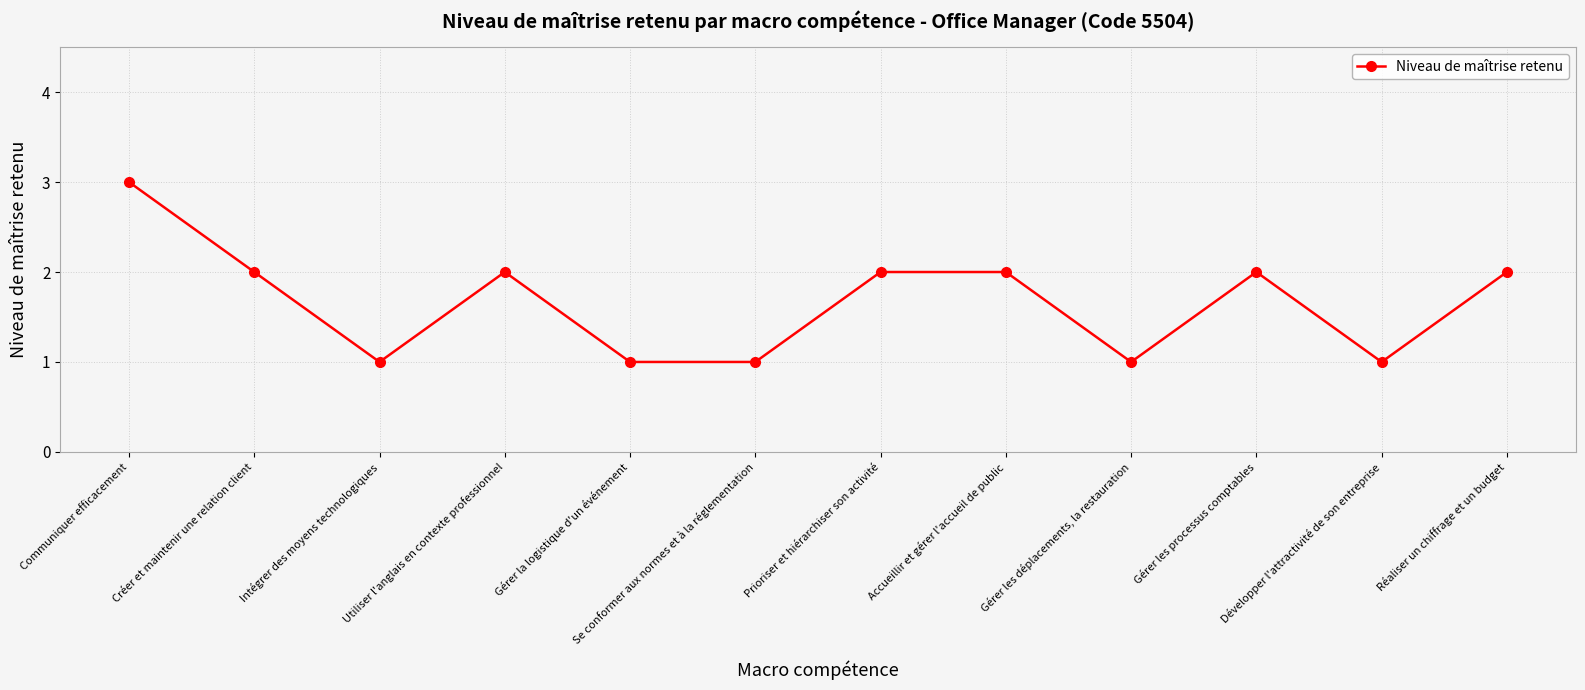

At which label does the data first exceed 2?

Communiquer efficacement